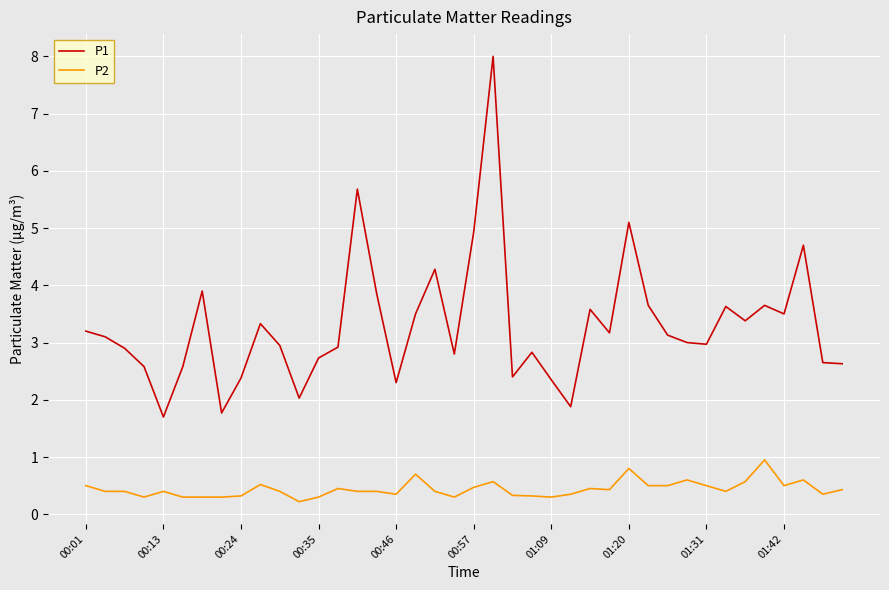

Which series has the largest total across all categories?

P1